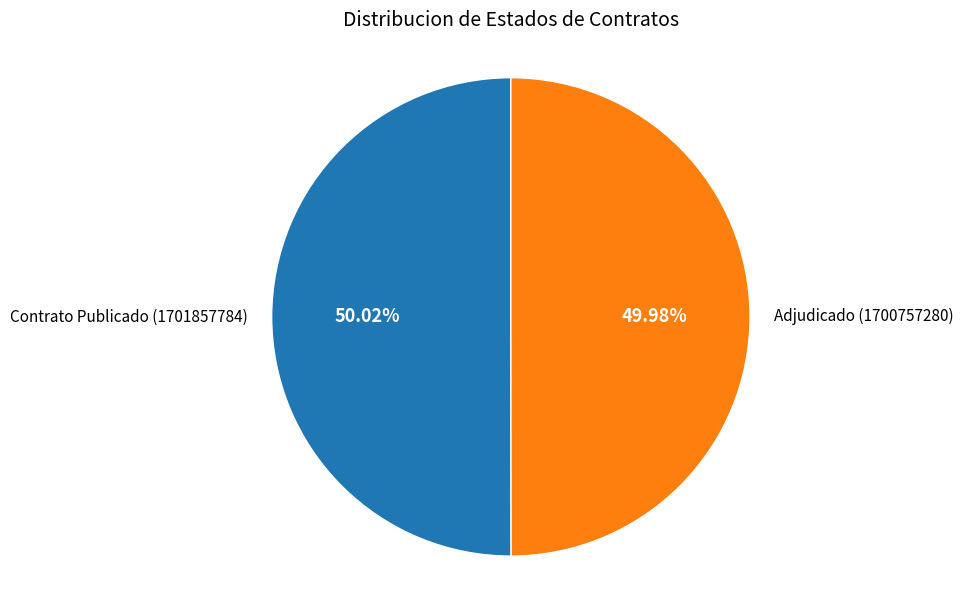

How many segments does this pie chart have?

2